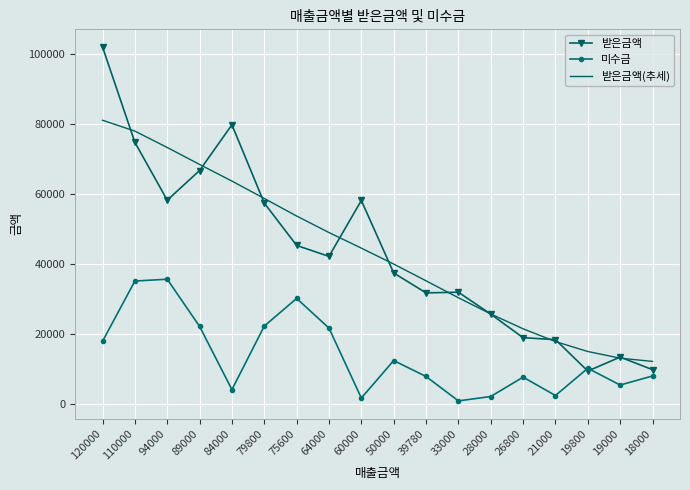

What is the difference between the 미수금 values at 19000 and 21000?

2990